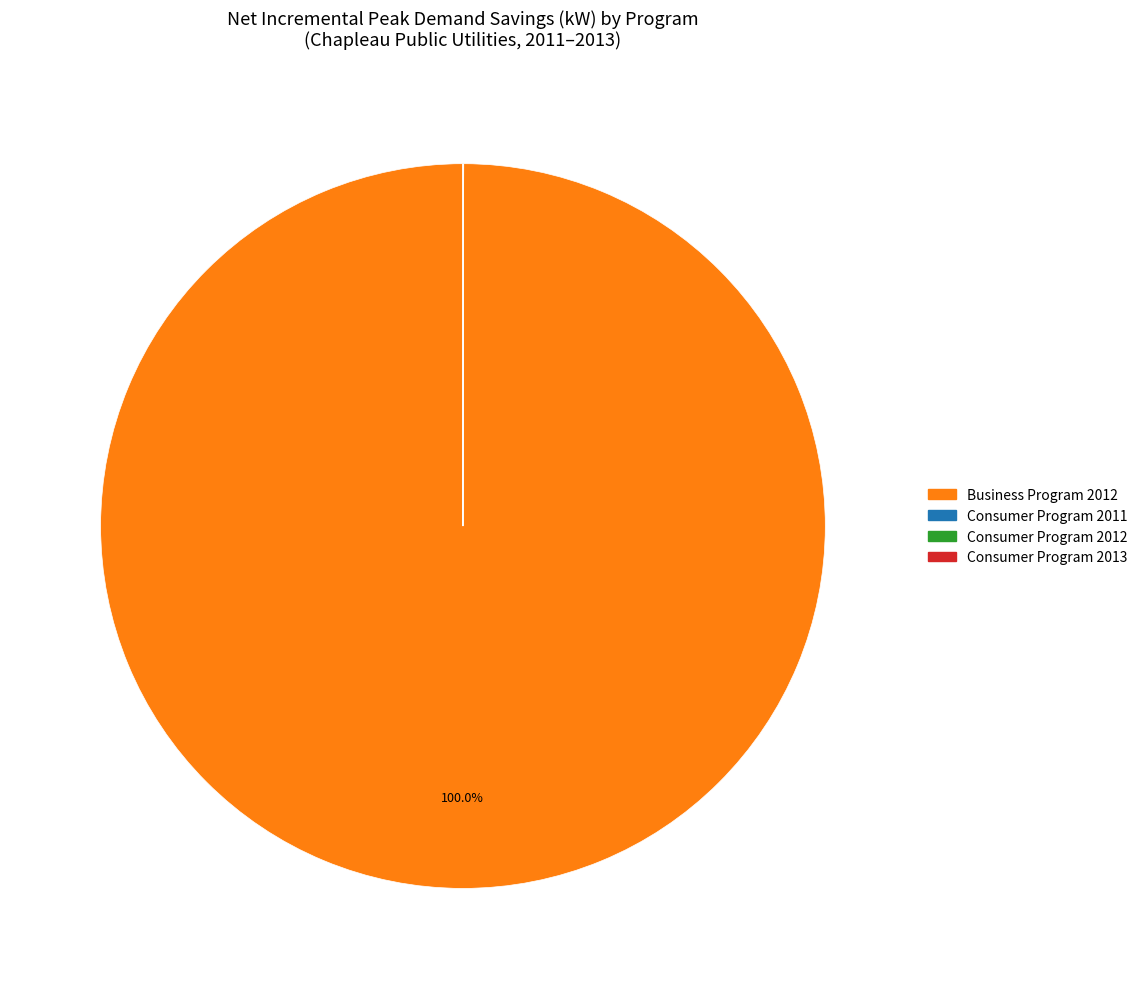

What is the largest slice in the pie chart?

Business Program 2012